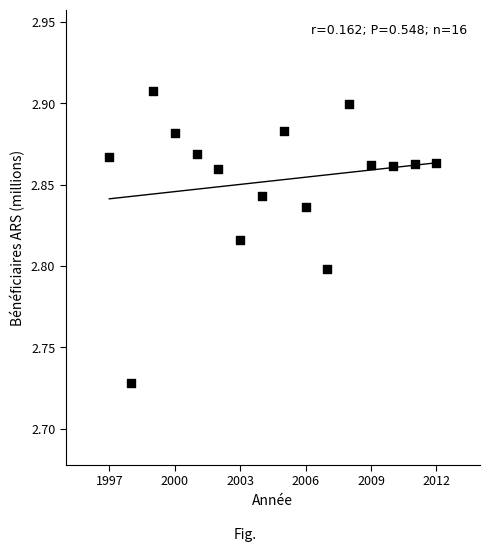

What is the range of X values (max minus min)?

15.0